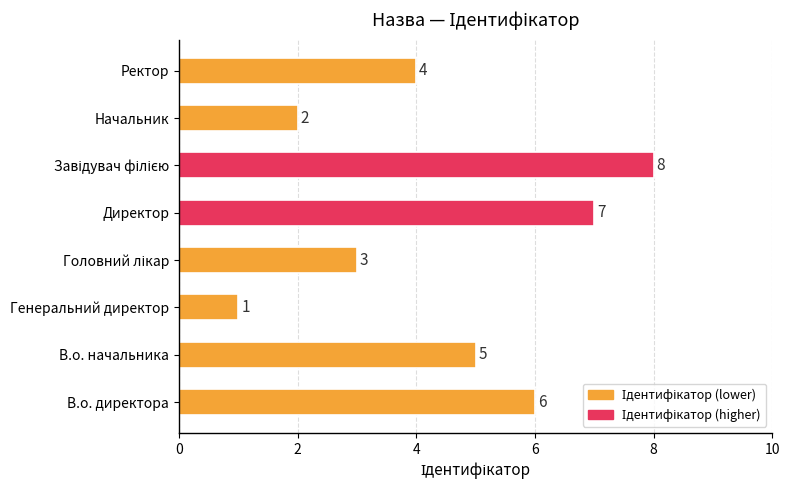

The value at Начальник is 3. True or false?

False